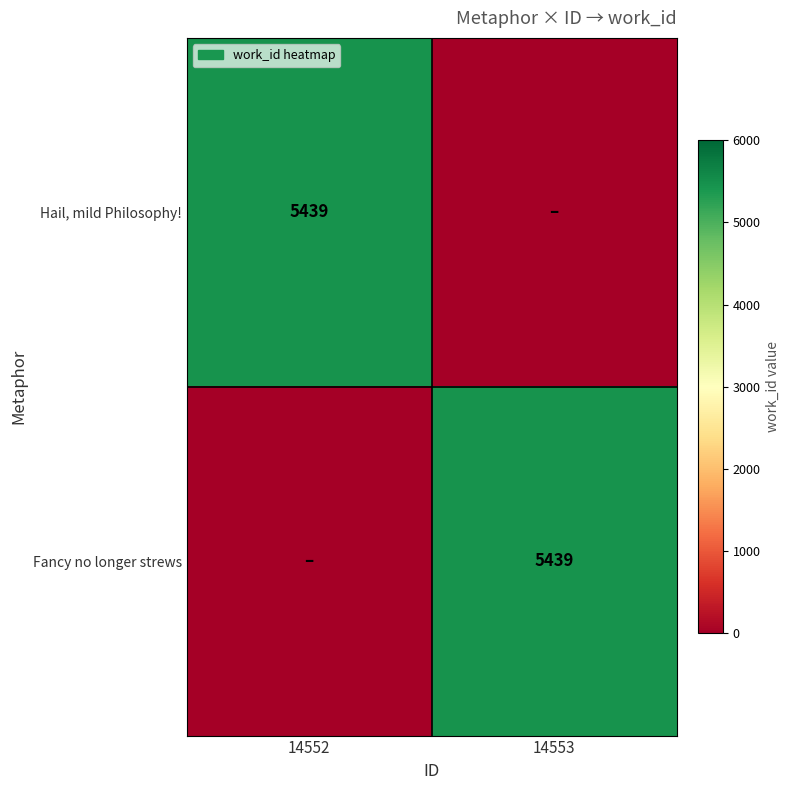

The Hail, mild Philosophy! series shows 5439 at 14552. True or false?

True